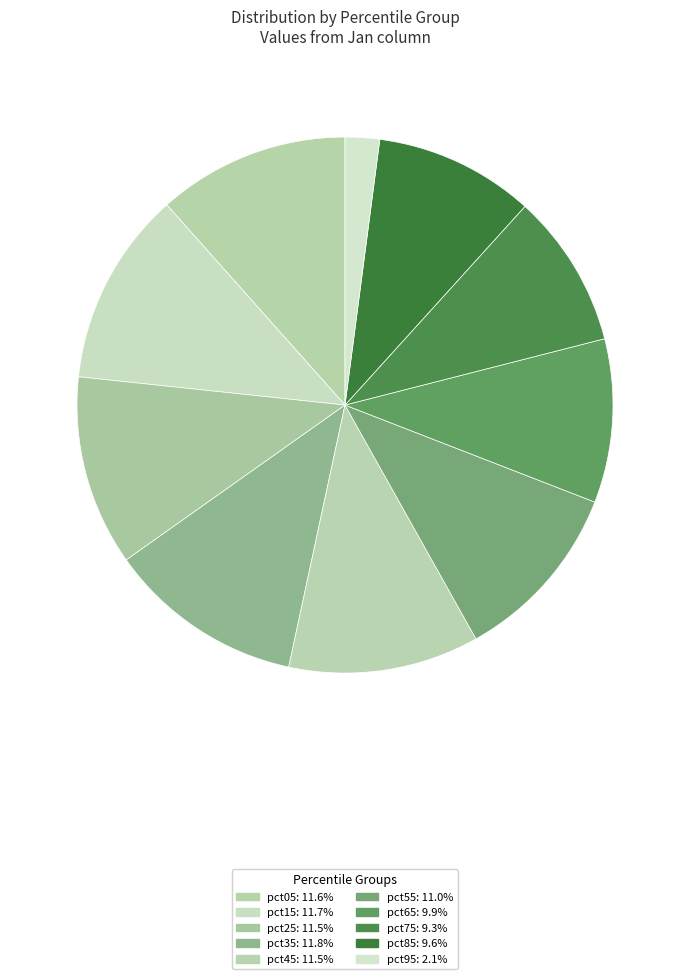

Rank the categories by value from highest to lowest.

pct35, pct15, pct05, pct45, pct25, pct55, pct65, pct85, pct75, pct95